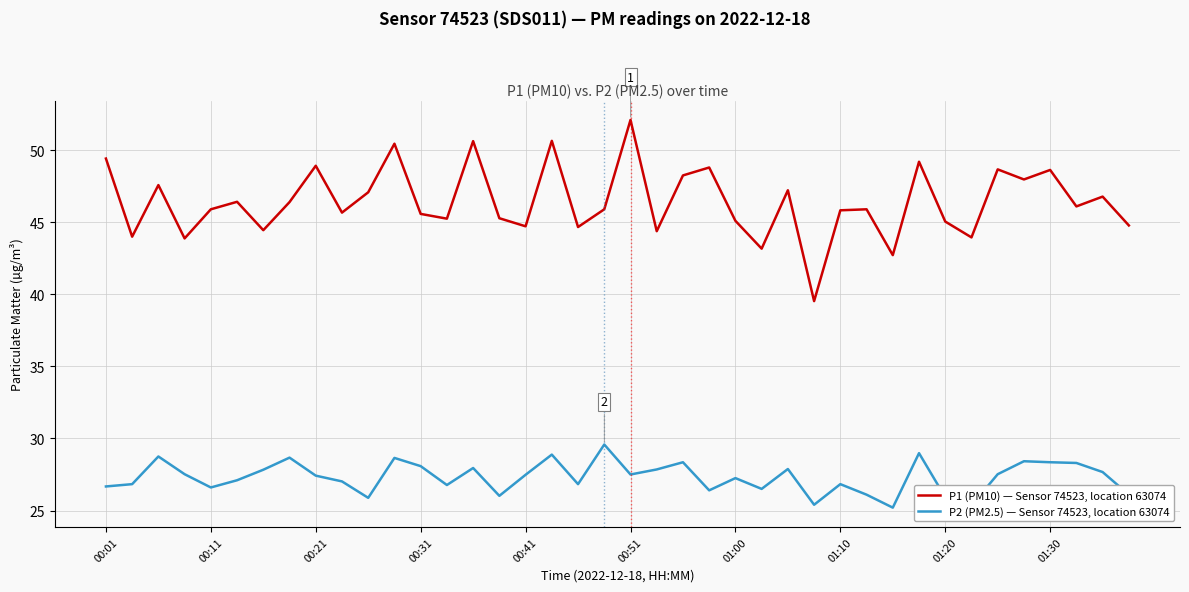

Which series has the largest total across all categories?

P1 (PM10) — Sensor 74523, location 63074